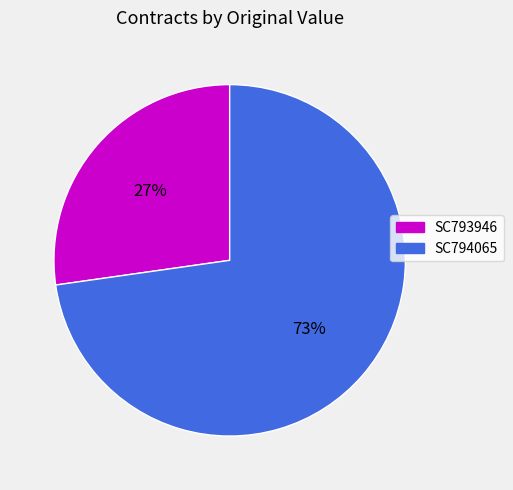

How many slices are in this pie chart?

2